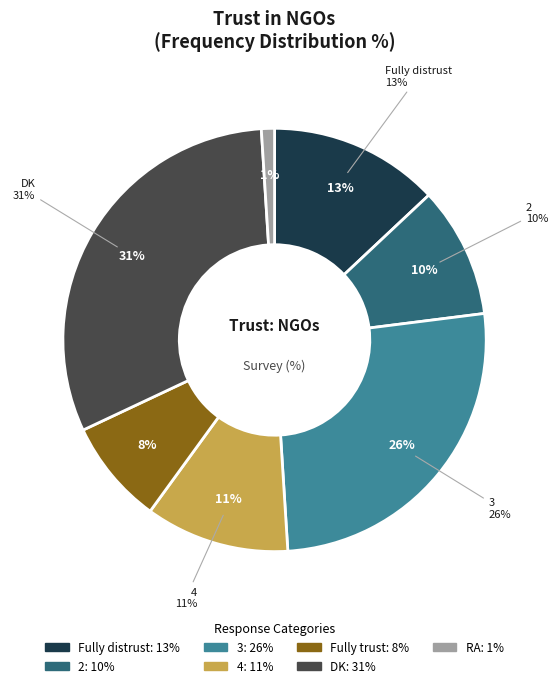

What percentage do RA and Fully distrust together represent?

14.0%